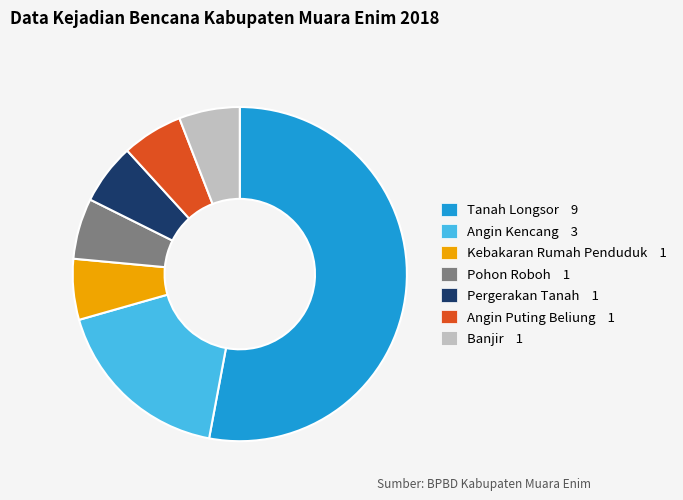

True or false: Banjir accounts for 6% of the total.

True